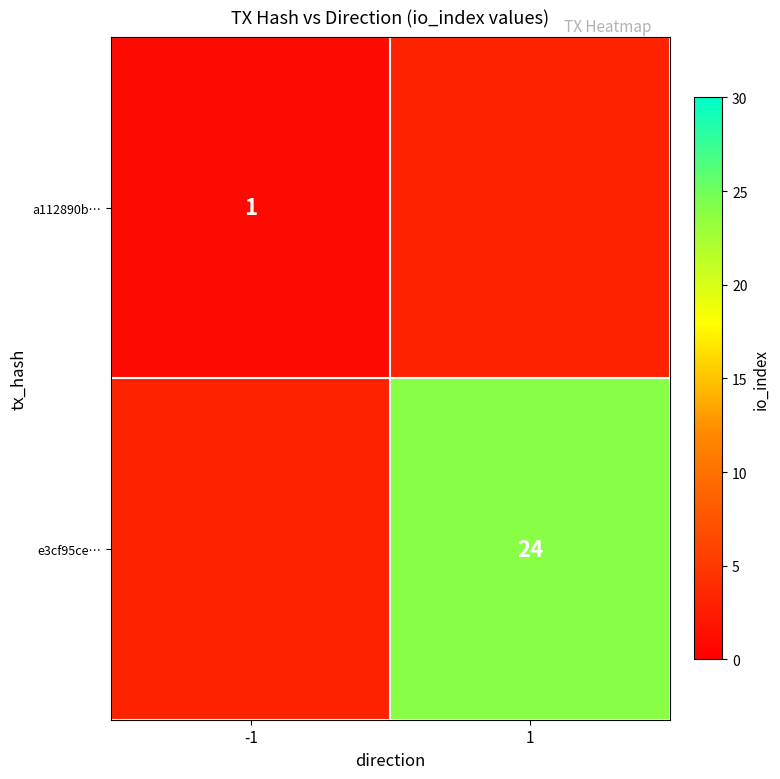

The e3cf95ce… series shows 40 at 1. True or false?

False